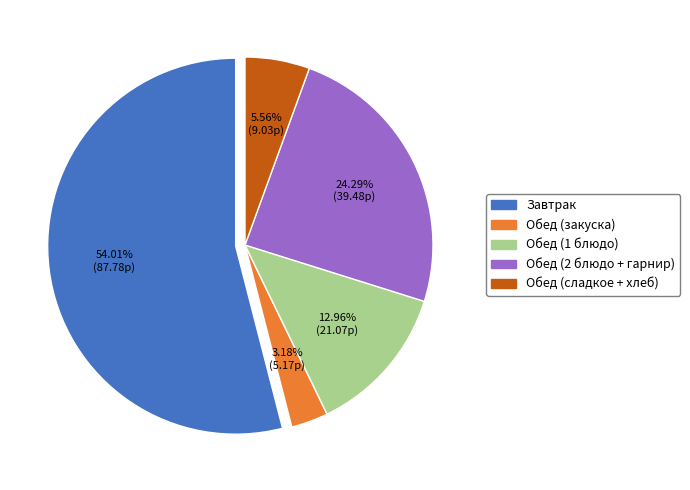

Count the number of slices in the pie.

5